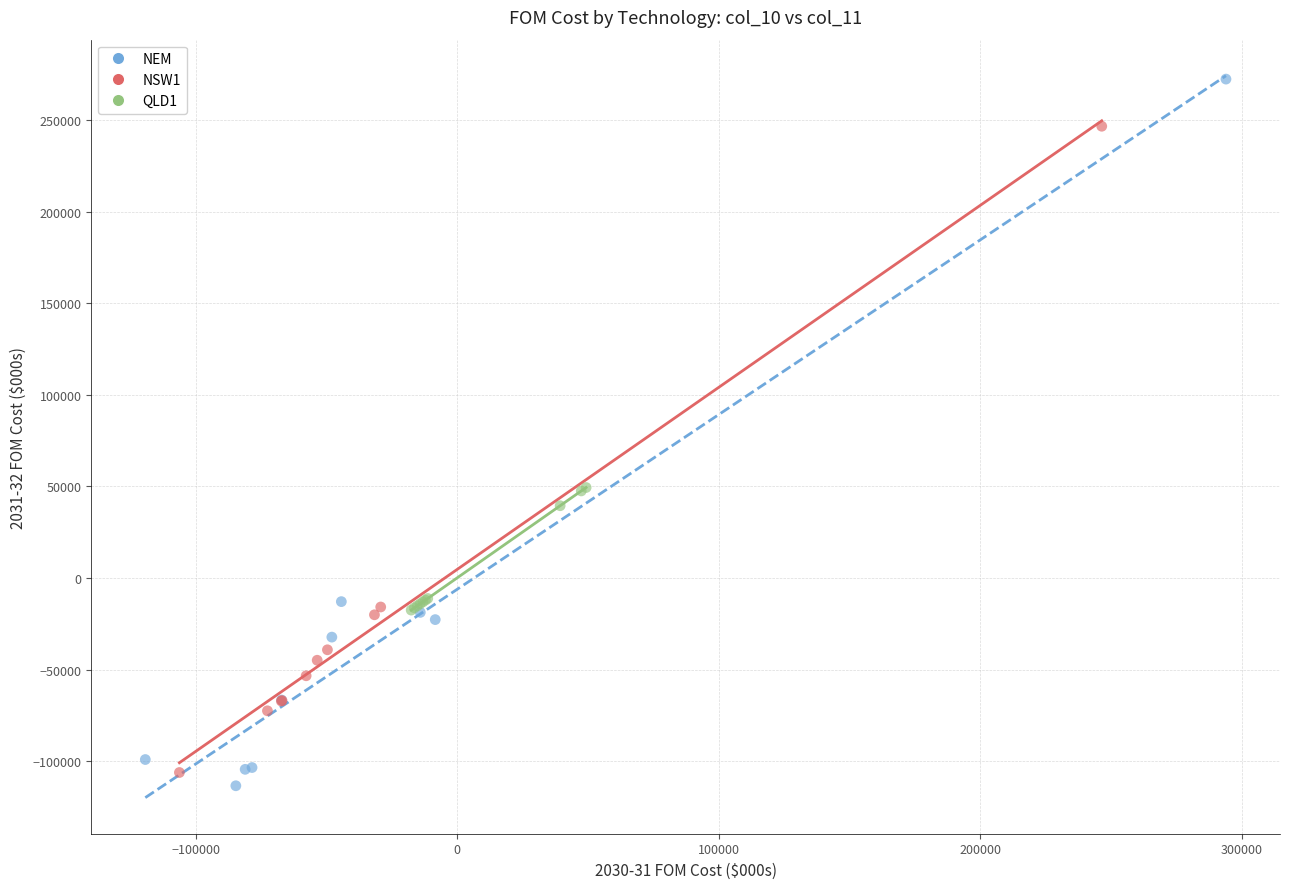

Which series has the widest spread of Y values?

NEM